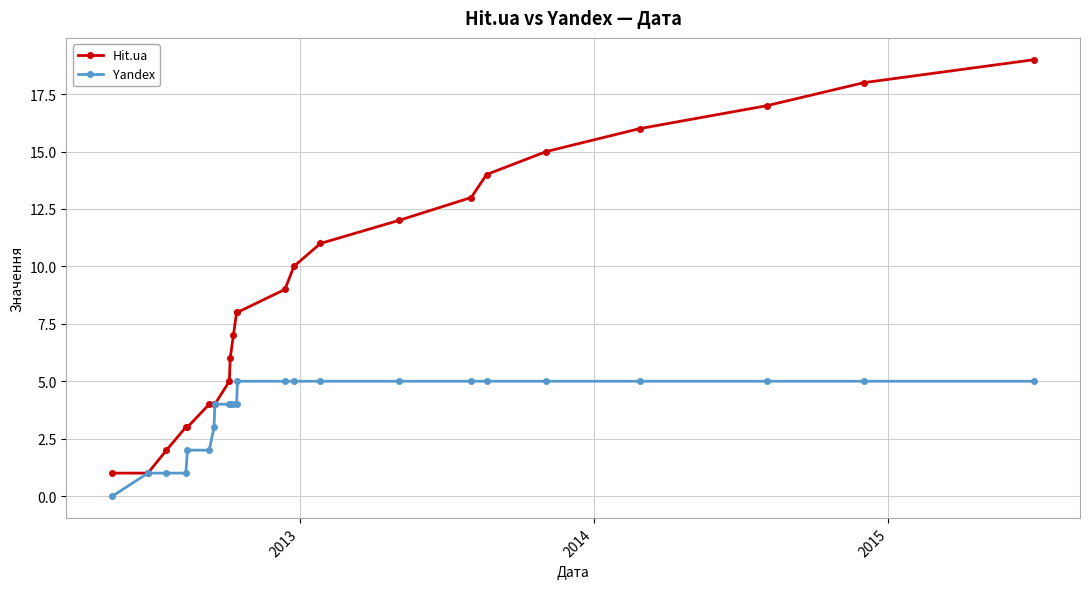

What is the maximum value shown in the chart?

19